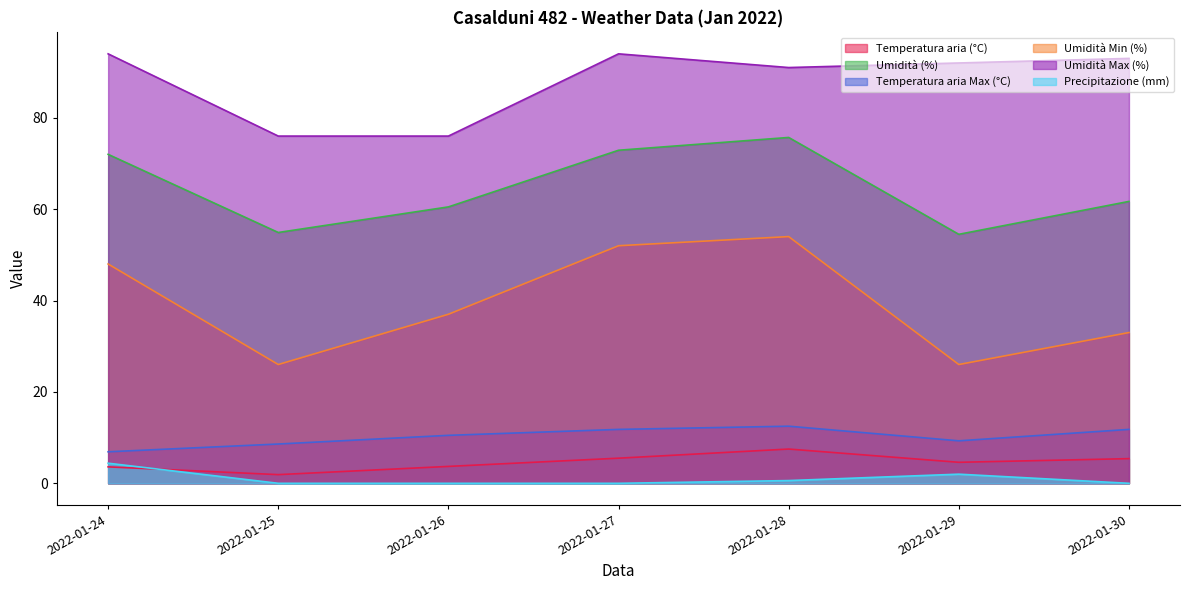

Reading left to right, extract all data points from this chart.

Temperatura aria (°C): 3.6	1.9	3.7	5.5	7.5	4.6	5.4
Umidità (%): 72.0	54.9	60.5	72.9	75.7	54.5	61.7
Temperatura aria Max (°C): 6.9	8.6	10.5	11.8	12.5	9.3	11.8
Umidità Min (%): 48.0	26.0	37.0	52.0	54.0	26.0	33.0
Umidità Max (%): 94.0	76.0	76.0	94.0	91.0	92.0	93.0
Precipitazione (mm): 4.4	0.0	0.0	0.0	0.6	2.0	0.0